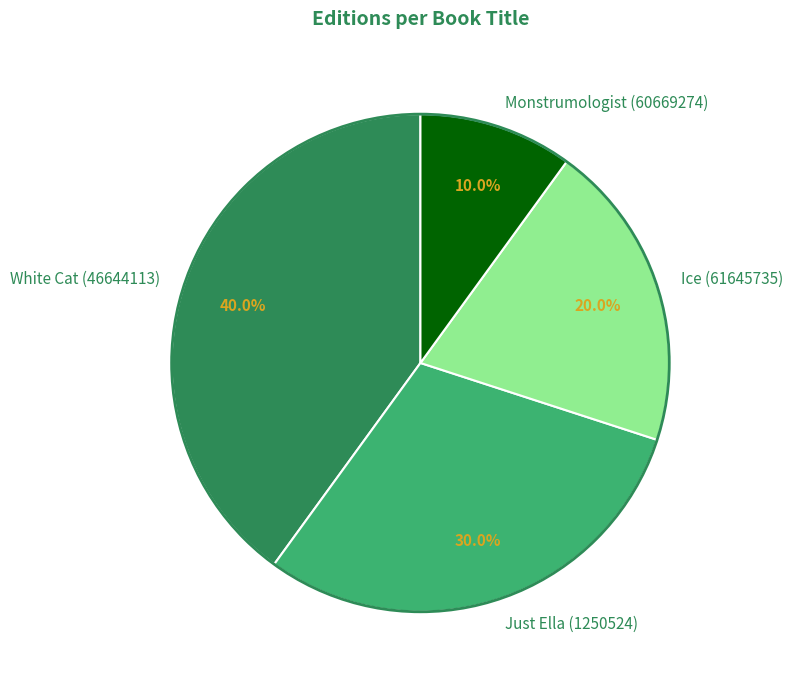

Which slice is the smallest?

Monstrumologist (60669274)